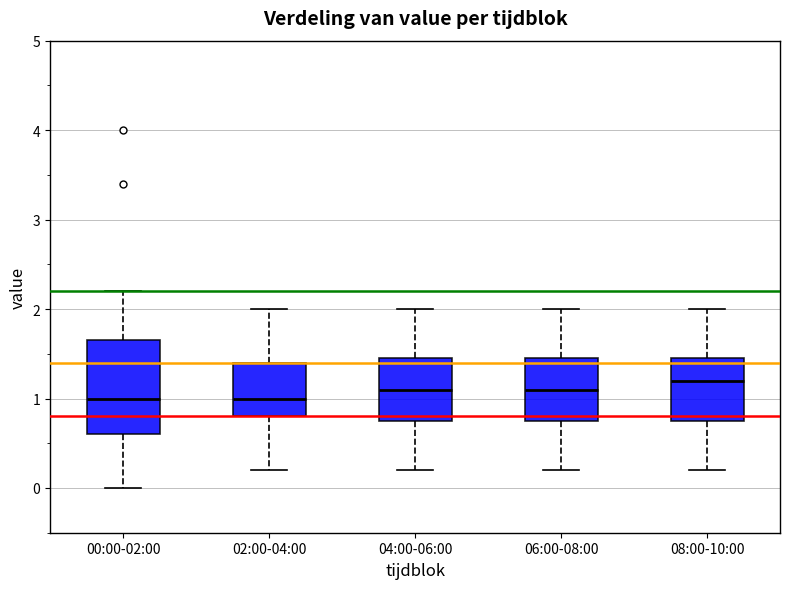

Reading left to right, transcribe this box plot: for each box, give where its median line is, the range the box spans, and where its two whiskers end, as read against the y-axis. The values are not printed on the chart, so give them approximately, as read against the axis.

00:00-02:00: median 1.0, box 0.6 to 1.7, whiskers 0.0 to 2.2
02:00-04:00: median 1.0, box 0.8 to 1.4, whiskers 0.2 to 2.0
04:00-06:00: median 1.1, box 0.8 to 1.5, whiskers 0.2 to 2.0
06:00-08:00: median 1.1, box 0.8 to 1.5, whiskers 0.2 to 2.0
08:00-10:00: median 1.2, box 0.8 to 1.5, whiskers 0.2 to 2.0